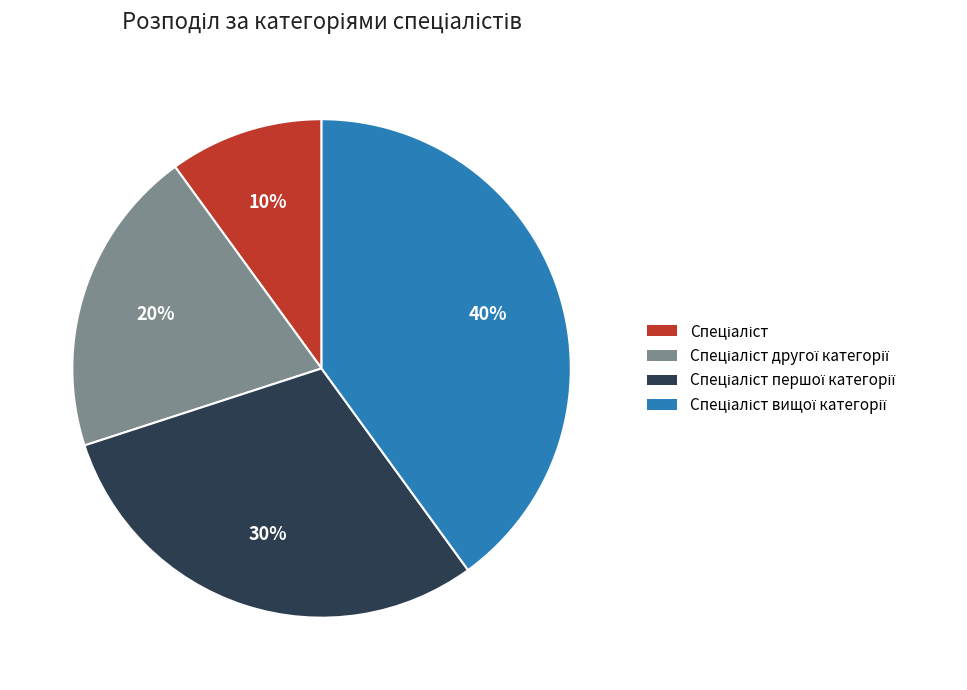

To the nearest percent, what is the average slice percentage?

25%